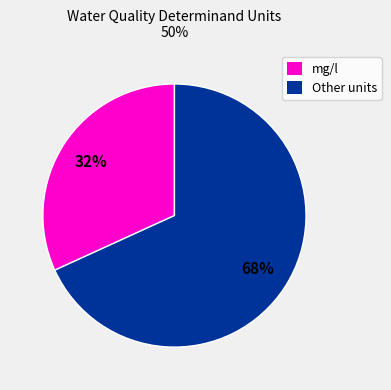

Do mg/l and Other units together represent more than half of the pie?

Yes